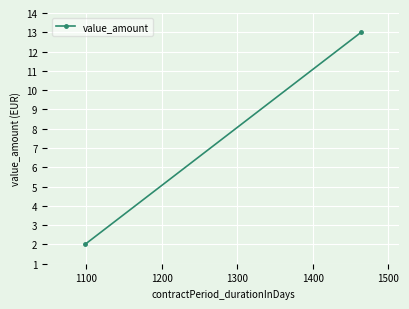

How many data points are less than 13?

1